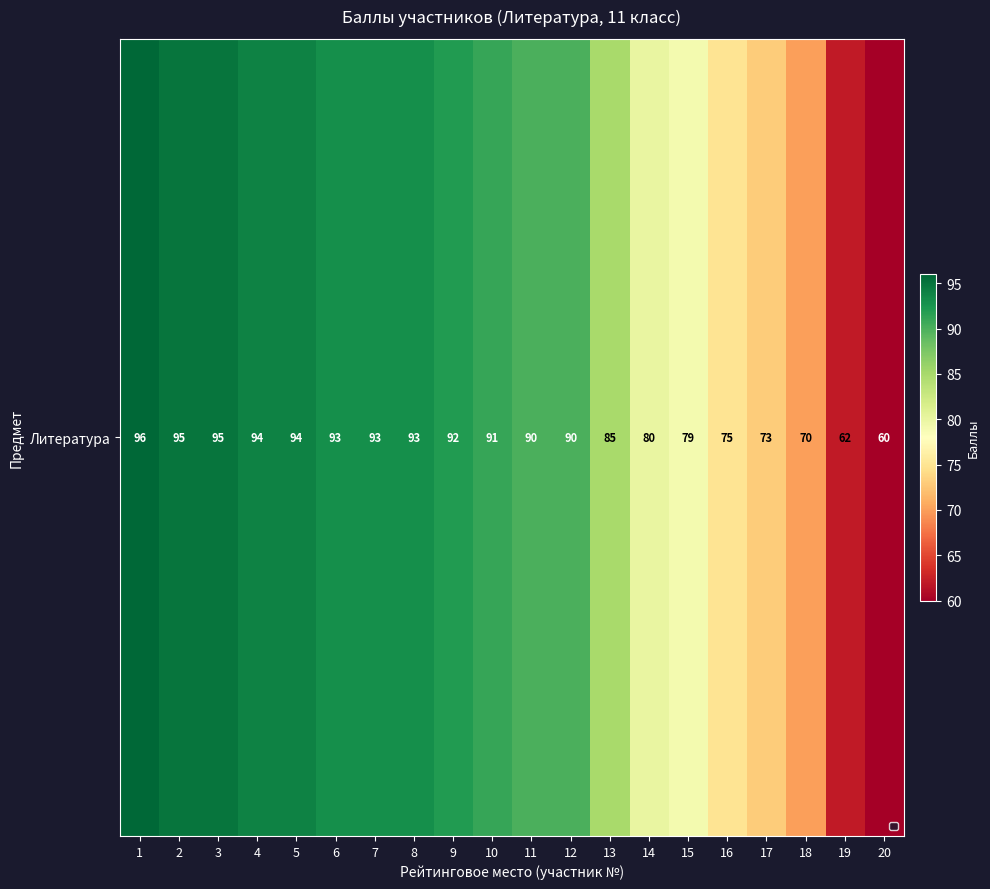

What is the difference between the maximum and minimum values?

36